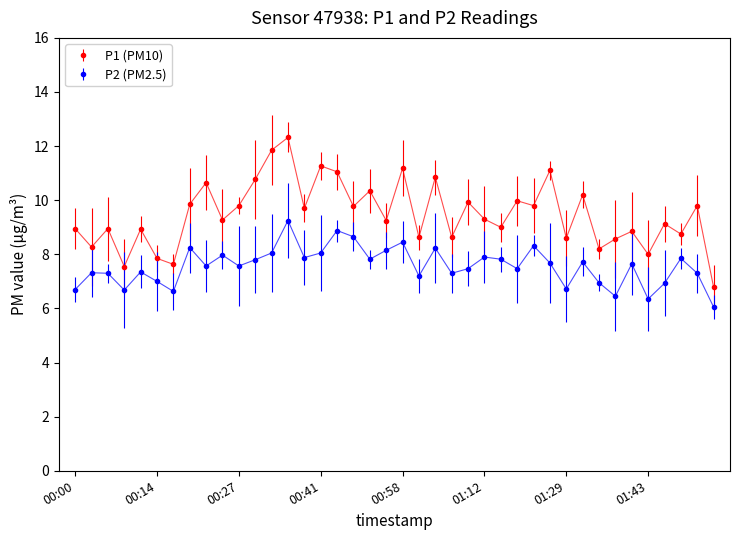

What is the difference between the maximum and second lowest values in the P1 (PM10) series?

4.8